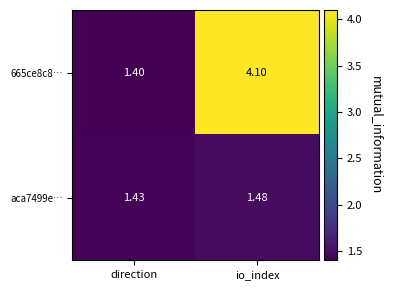

At which label does 665ce8c8… first exceed 4?

io_index